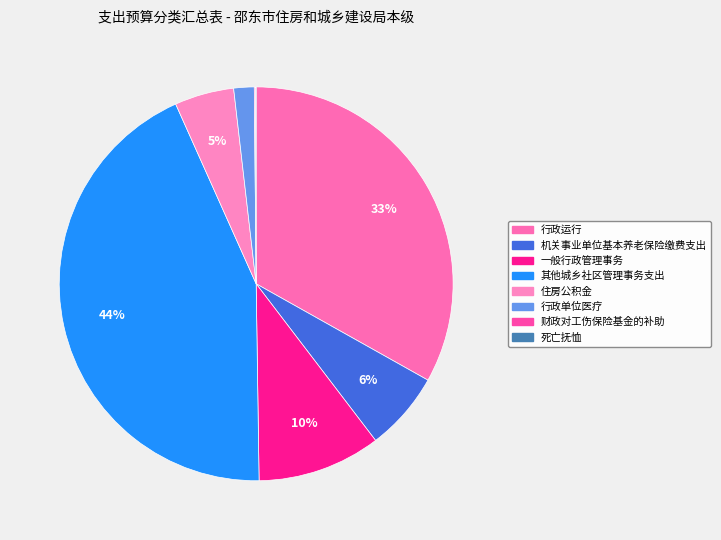

True or false: 机关事业单位基本养老保险缴费支出 accounts for 6% of the total.

True